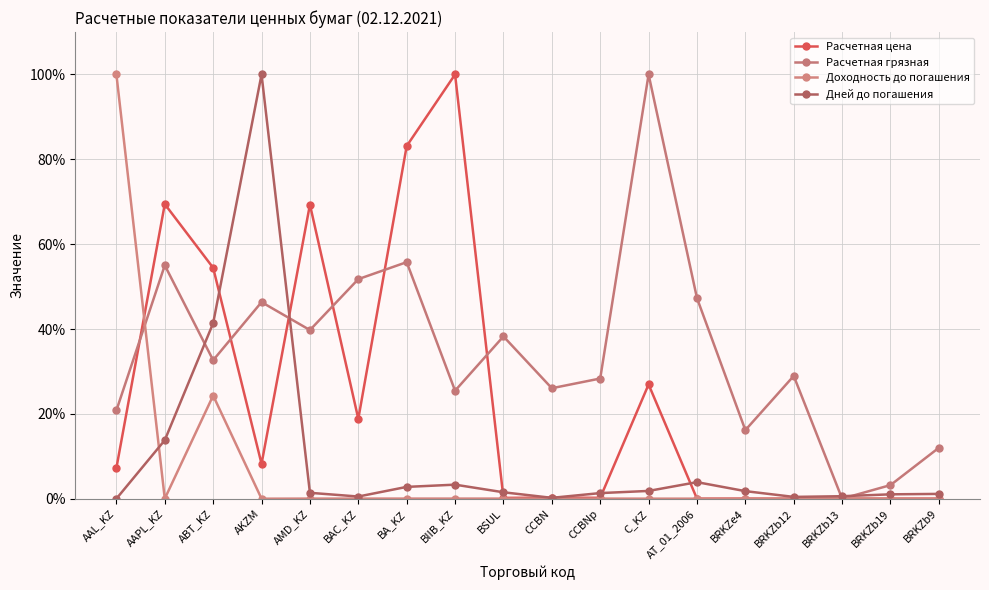

What are all the series names shown in the legend?

Расчетная цена, Расчетная грязная, Доходность до погашения, Дней до погашения